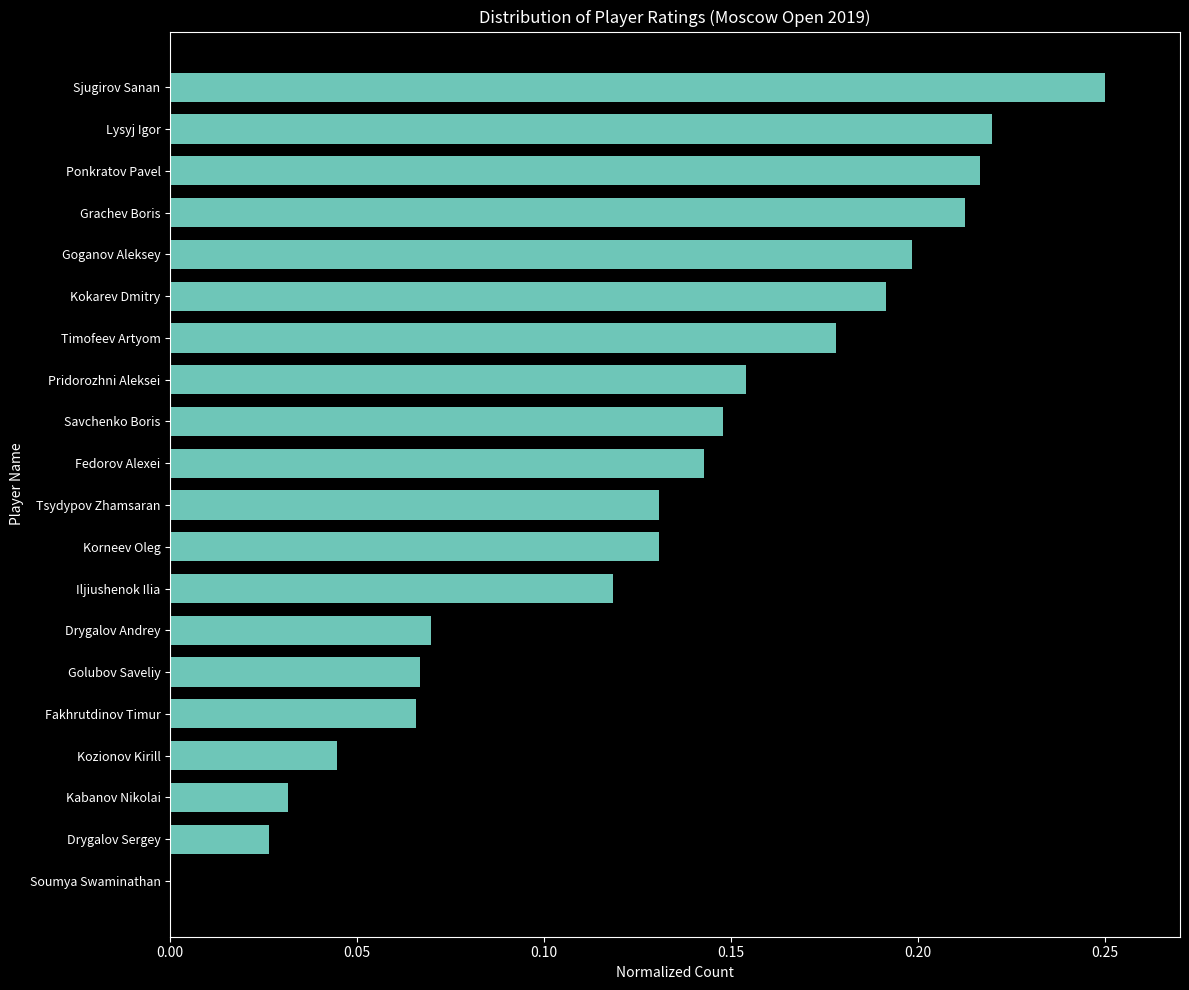

The value at Sjugirov Sanan is 0.1. True or false?

False